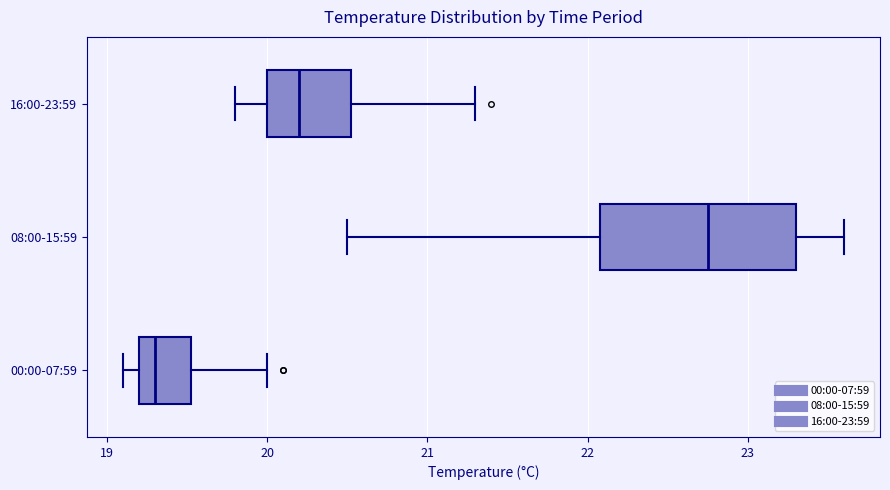

Which box is the widest, from its left edge to its right edge?

08:00-15:59